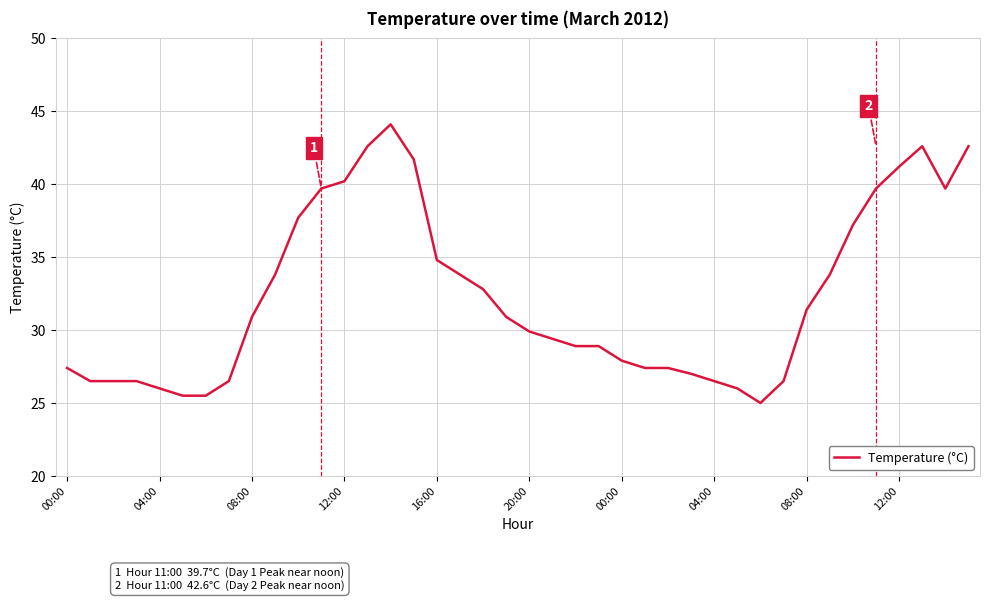

What is the smallest value displayed?

25.0